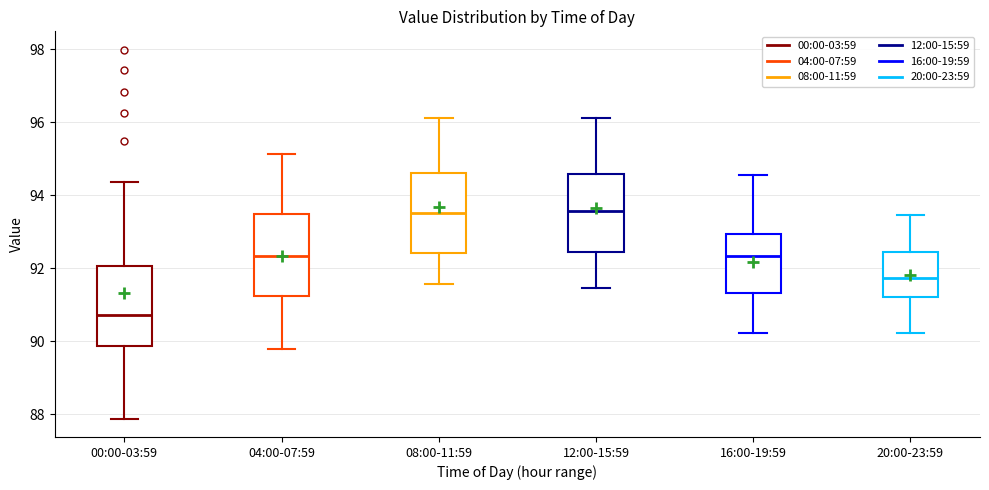

Reading left to right, transcribe this box plot: for each box, give where its median line is, the range the box spans, and where its two whiskers end, as read against the y-axis. The values are not printed on the chart, so give them approximately, as read against the axis.

00:00-03:59: median 90.8, box 89.8 to 92.0, whiskers 87.8 to 94.4
04:00-07:59: median 92.4, box 91.2 to 93.4, whiskers 89.8 to 95.2
08:00-11:59: median 93.6, box 92.4 to 94.6, whiskers 91.6 to 96.2
12:00-15:59: median 93.6, box 92.4 to 94.6, whiskers 91.4 to 96.2
16:00-19:59: median 92.4, box 91.4 to 93.0, whiskers 90.2 to 94.6
20:00-23:59: median 91.8, box 91.2 to 92.4, whiskers 90.2 to 93.4